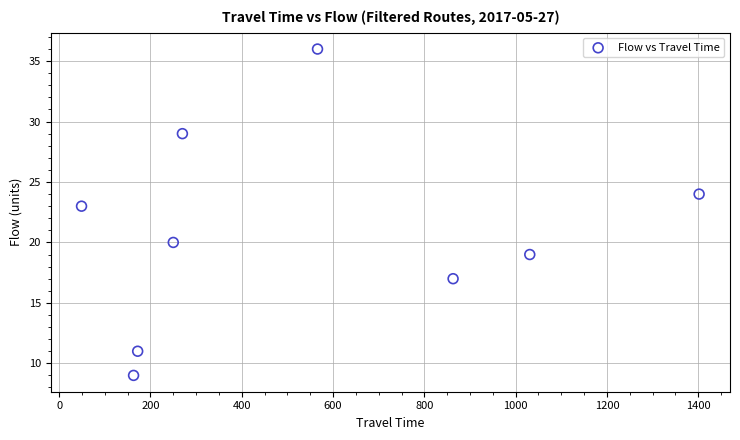

What Y value in the scatter plot is closest to 22?

23